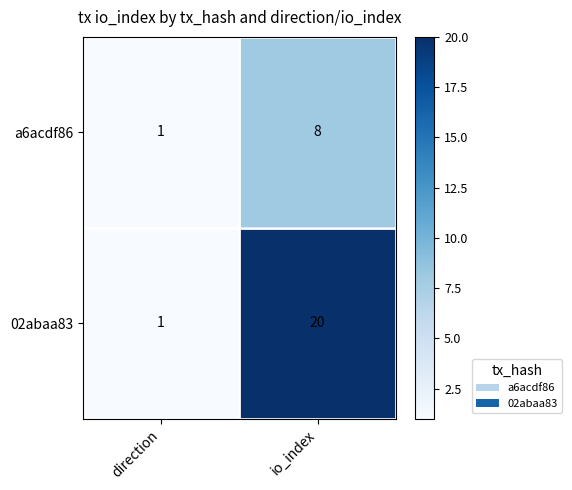

What is the difference between the maximum and minimum values in the a6acdf86 series?

7